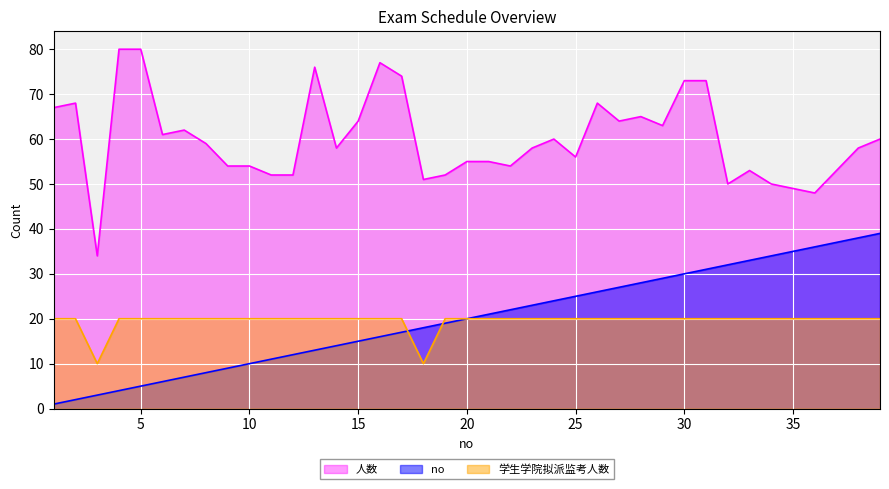

Does the chart display data point markers on the line(s)?

No